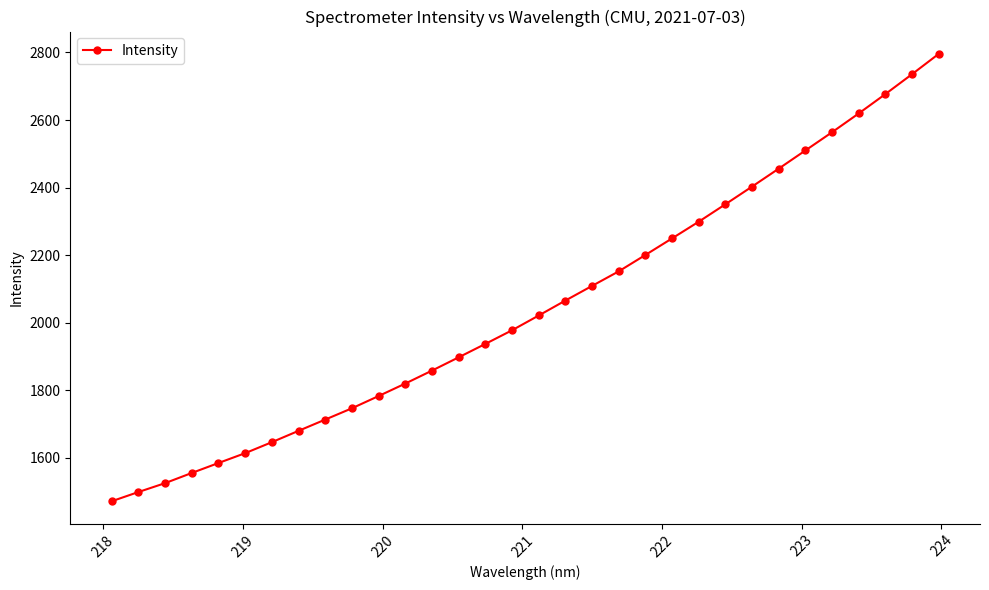

What is the value of the 15th point from the left?

1937.0